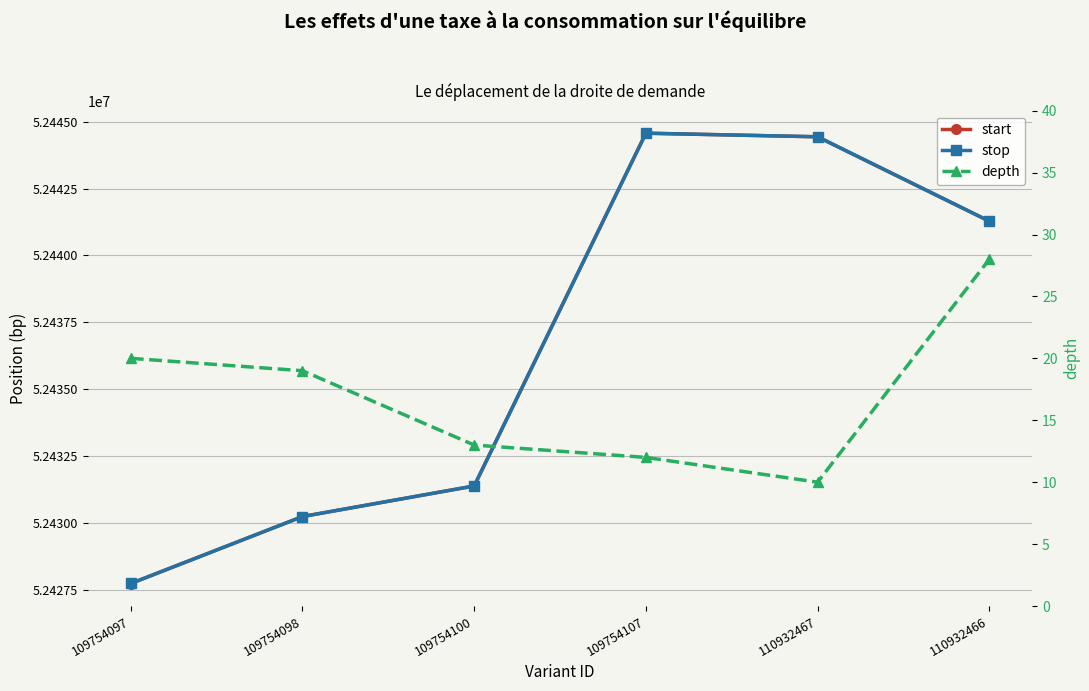

At how many categories does at least one series exceed 36985242?

6